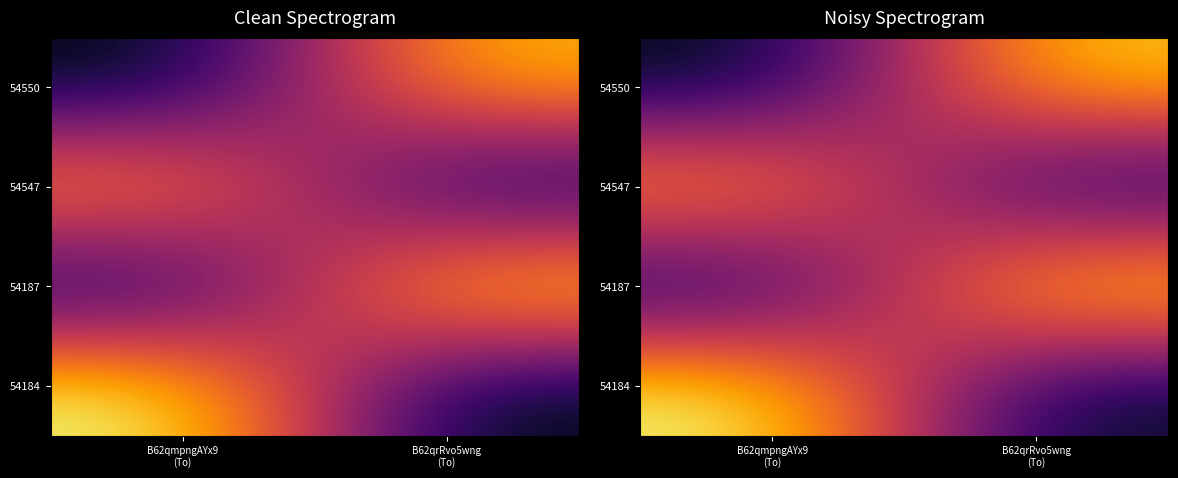

List the series in order of their peak value, lowest first.

54547, 54550, 54184, 54187